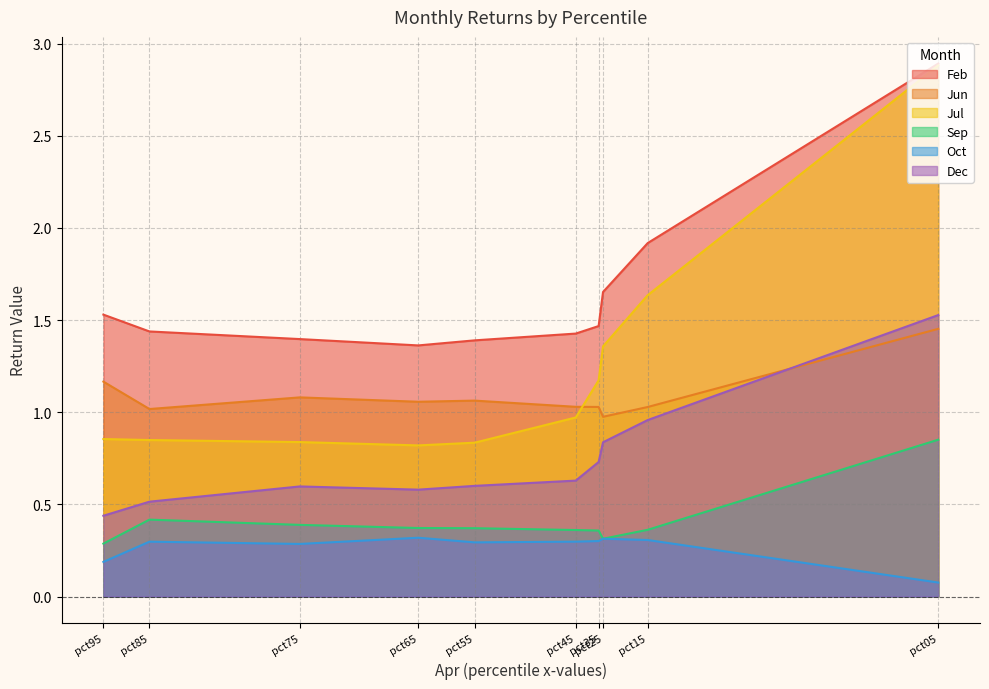

What is the maximum value for Jul?

2.9